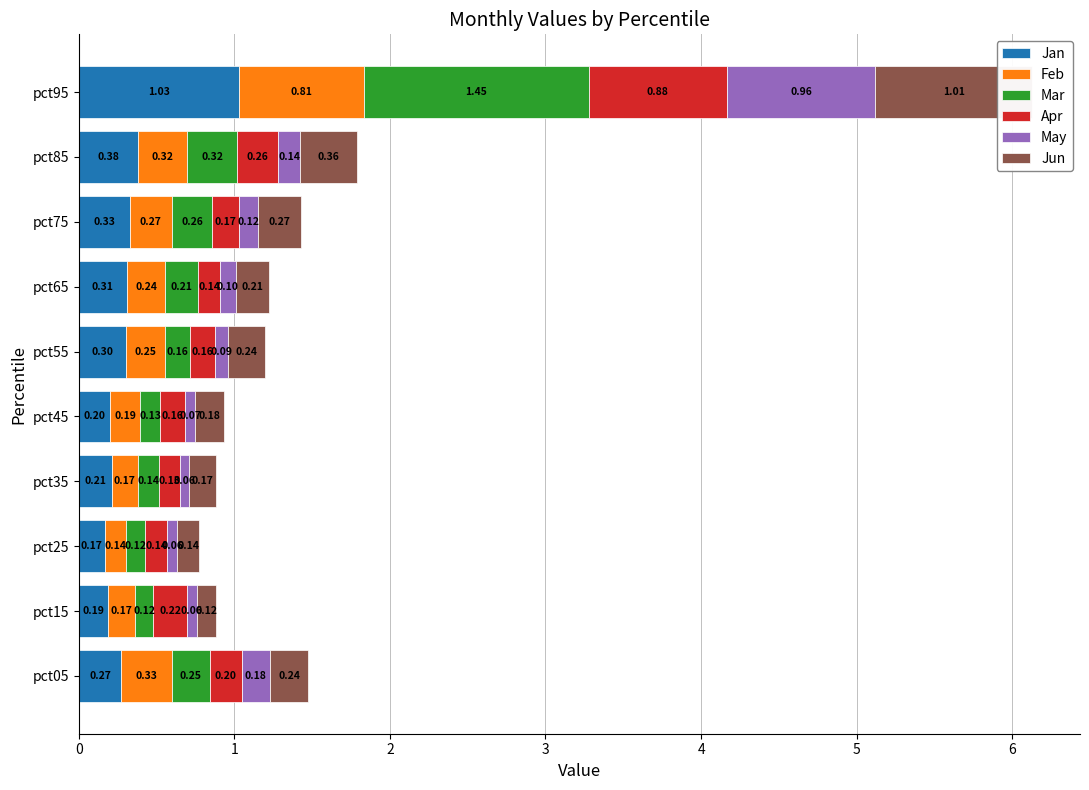

What is the difference between the second highest and minimum values in the Feb series?

0.2